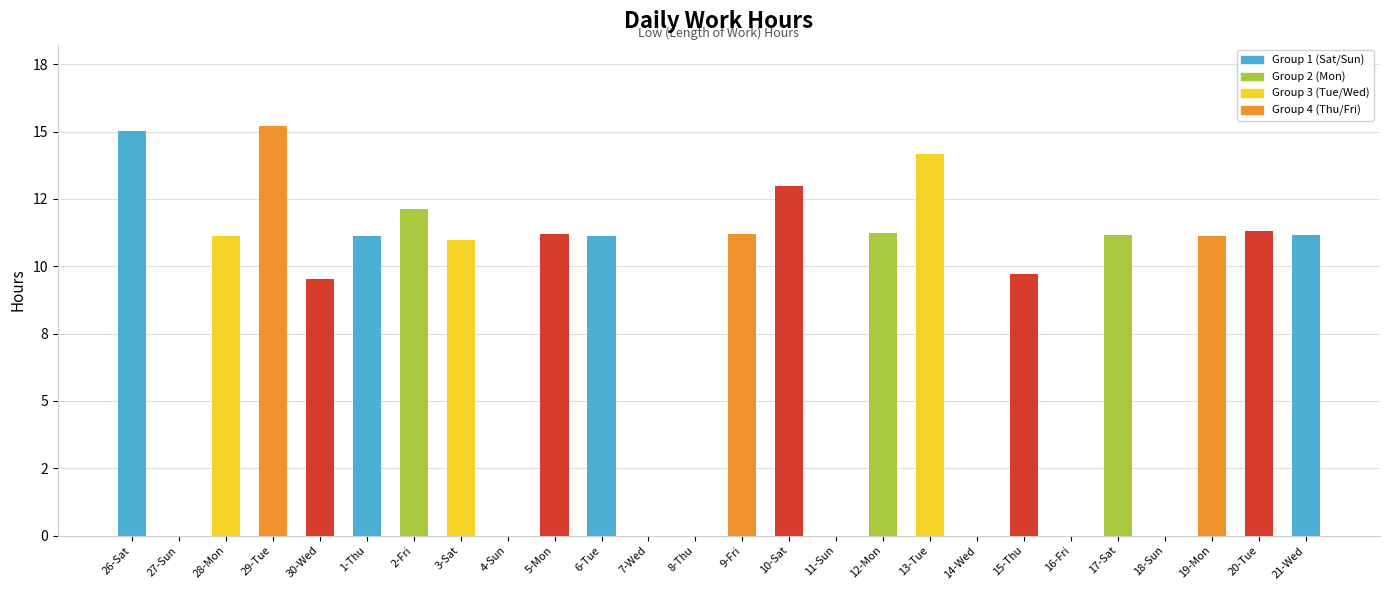

Are the bars horizontal?

No